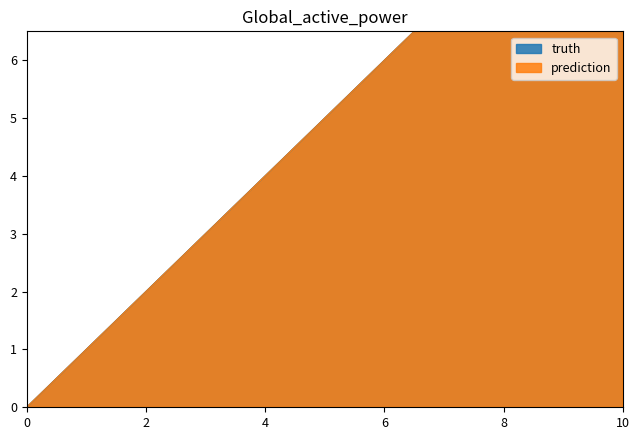

Rank the categories by truth value from lowest to highest.

0, 1, 2, 3, 4, 5, 6, 7, 8, 9, 10